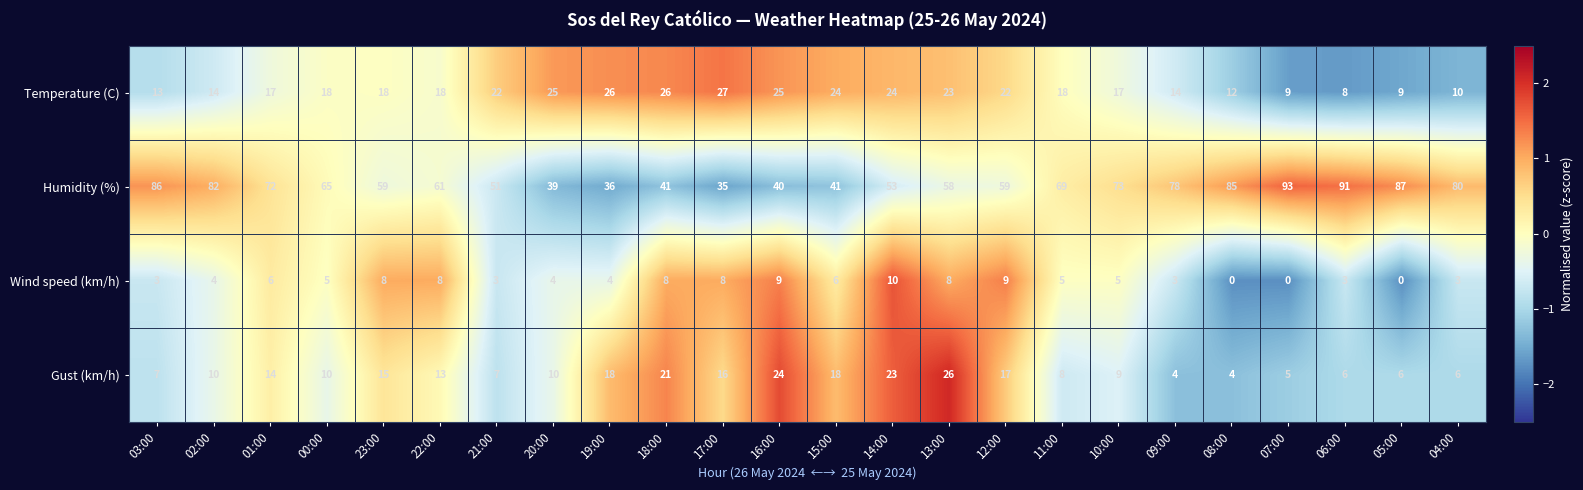

What is the minimum value shown in the chart?

0